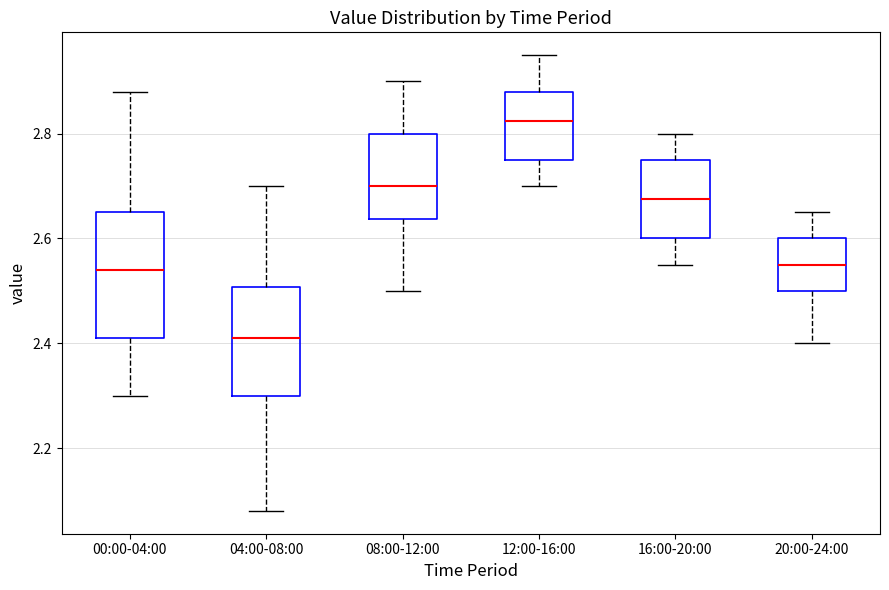

Which box has the lowest median line?

04:00-08:00